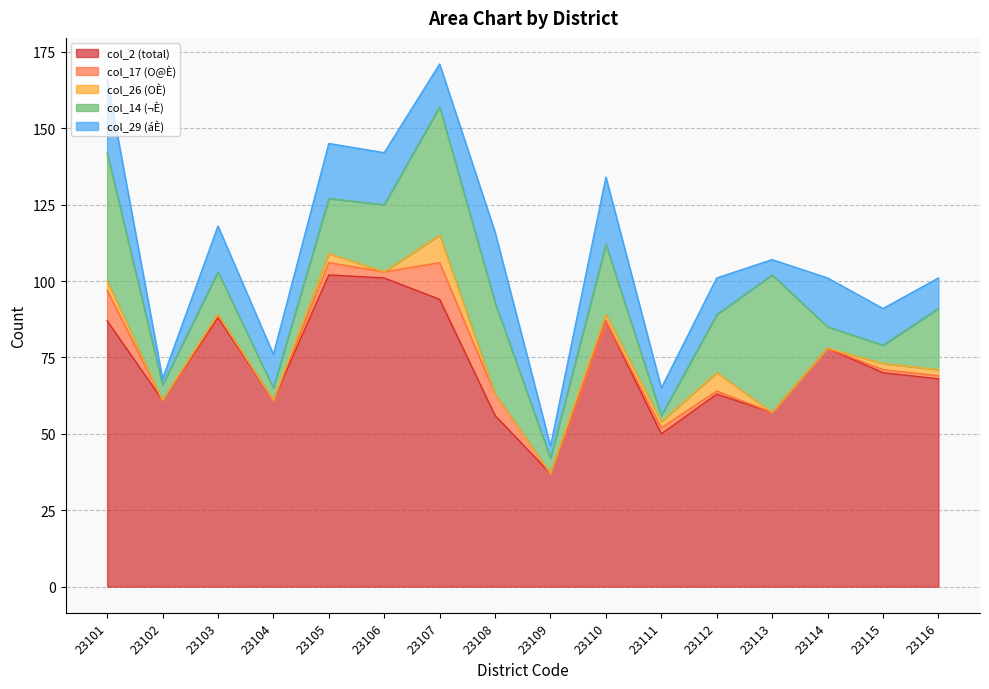

The col_17 (O@È) series shows 1 at 23111. True or false?

False